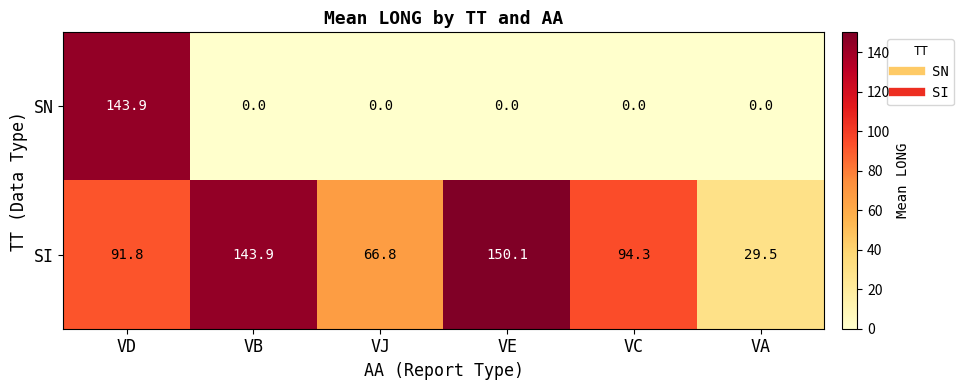

What is the spread (max minus min) of values at VD?

52.1